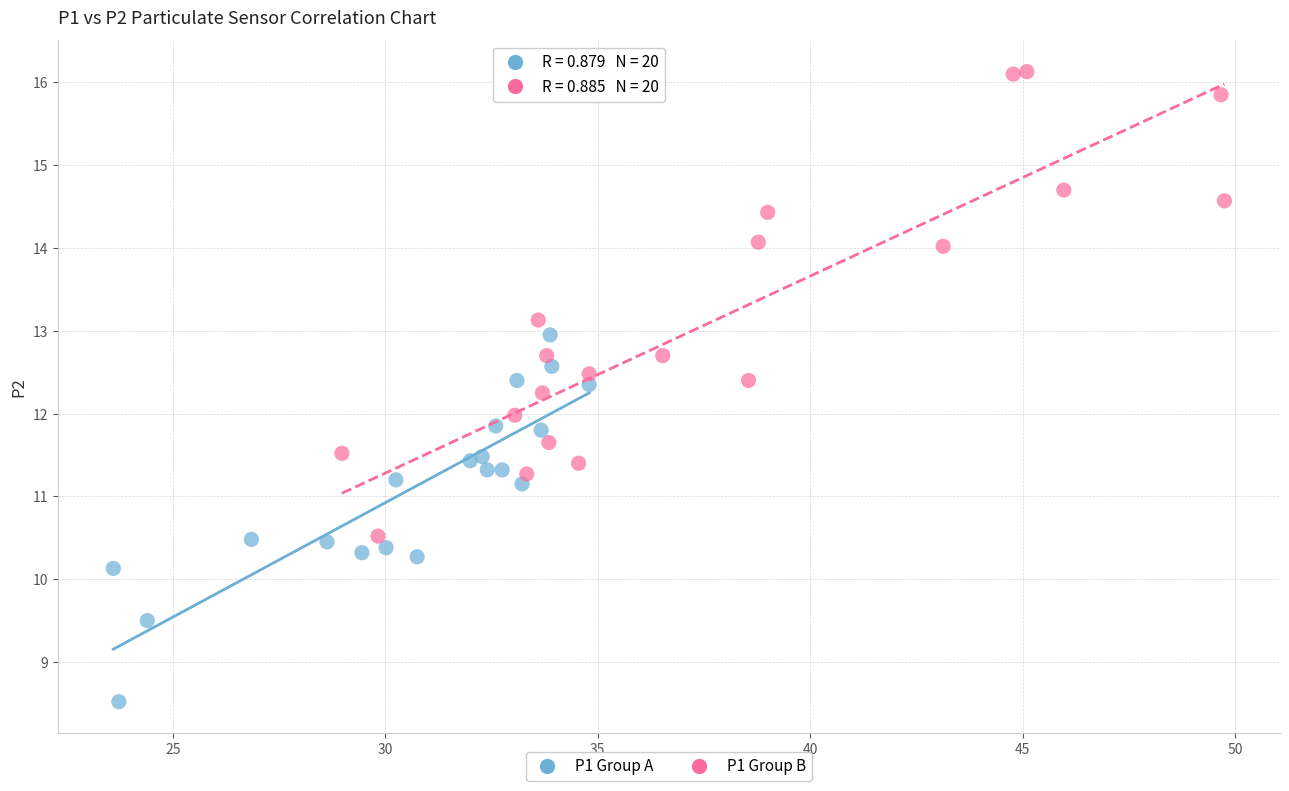

Which series has the largest Y range (max minus min)?

P1 Group B